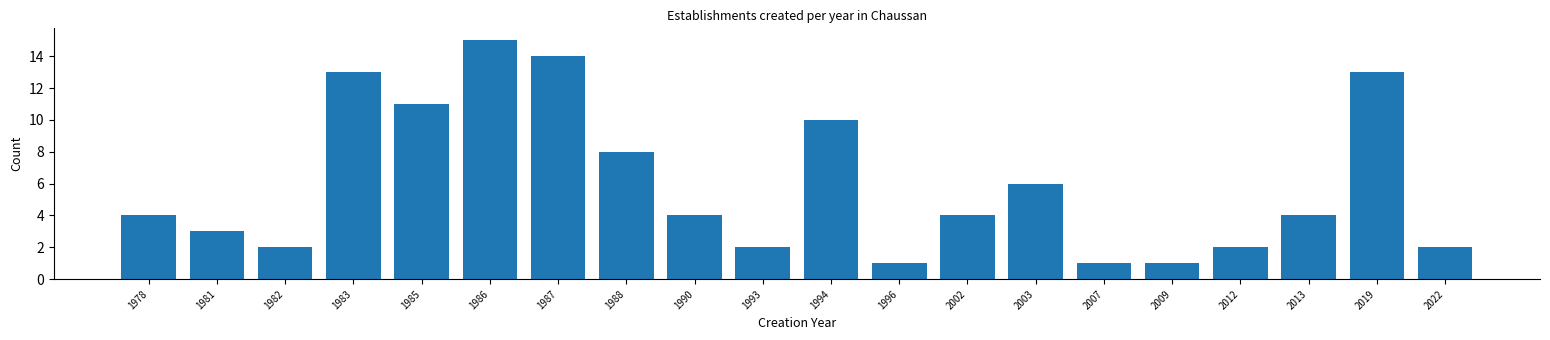

Reading left to right, transcribe all the data shown in this chart.

1978=4	1981=3	1982=2	1983=13	1985=11	1986=15	1987=14	1988=8	1990=4	1993=2	1994=10	1996=1	2002=4	2003=6	2007=1	2009=1	2012=2	2013=4	2019=13	2022=2